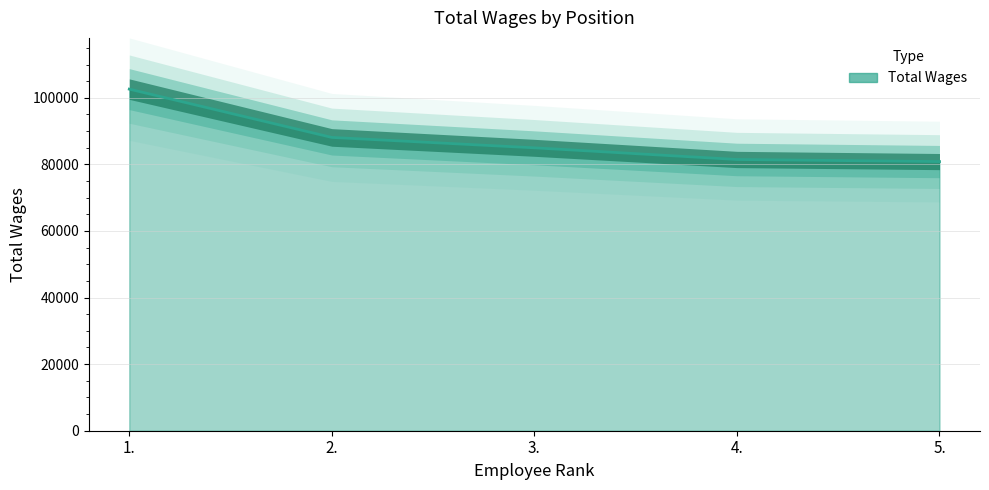

At which category does the chart reach its minimum across all series?

5.